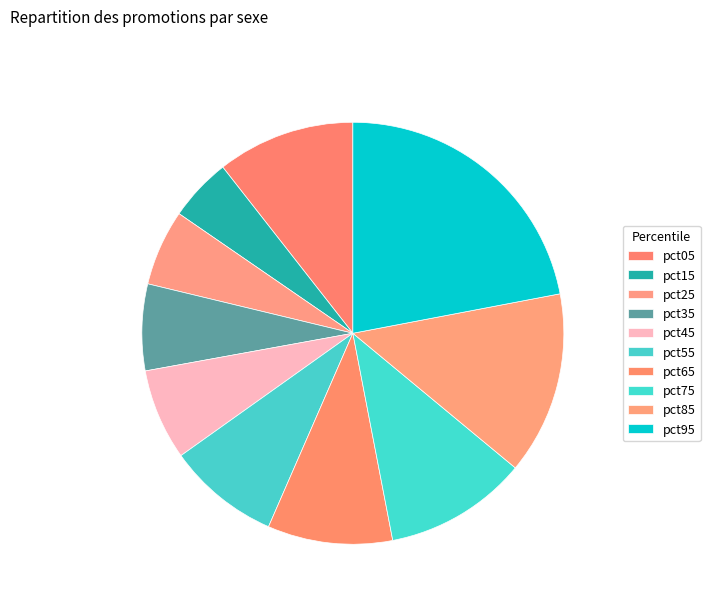

Which slice is the largest?

pct95